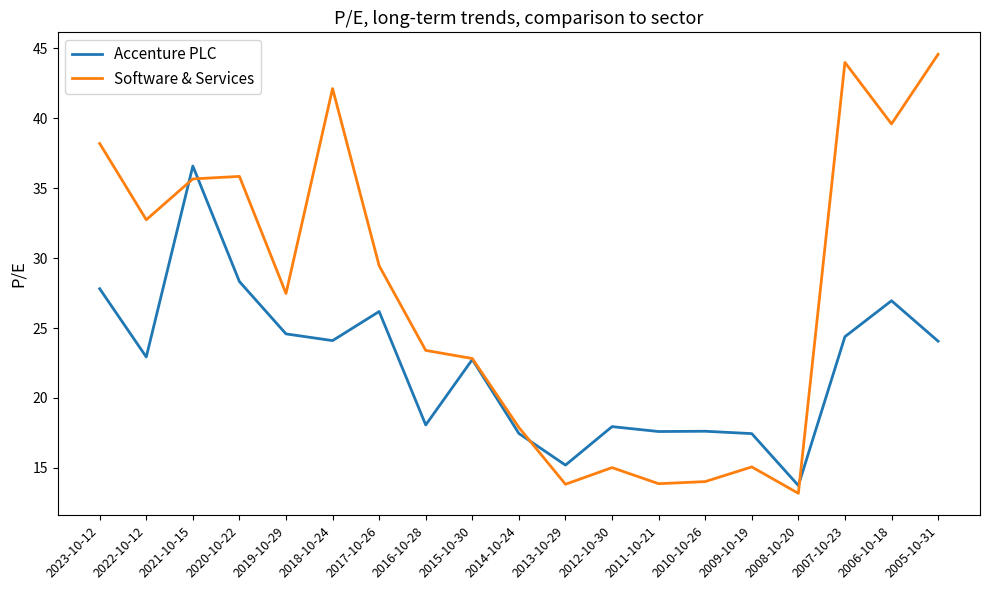

Is this an area chart (filled region under the line)?

No